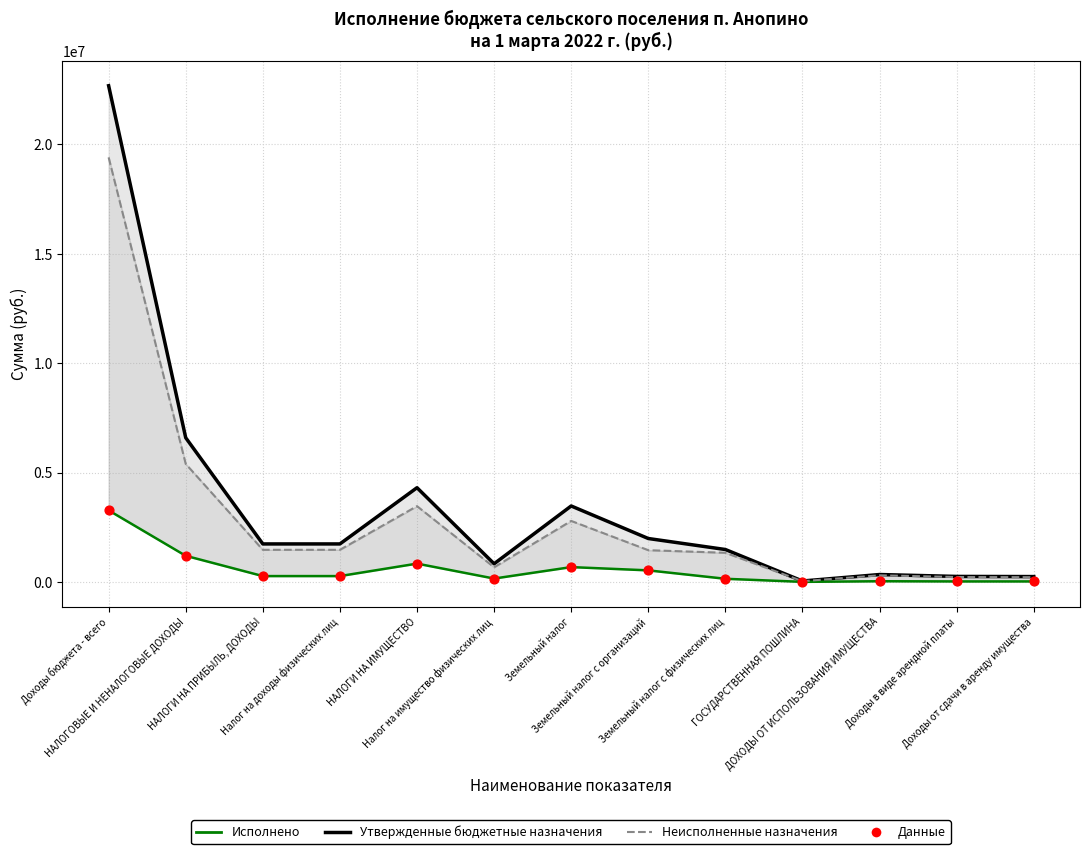

What are all the series names shown in the legend?

Утвержденные бюджетные назначения, Исполнено, Неисполненные назначения, Данные (Исполнено)